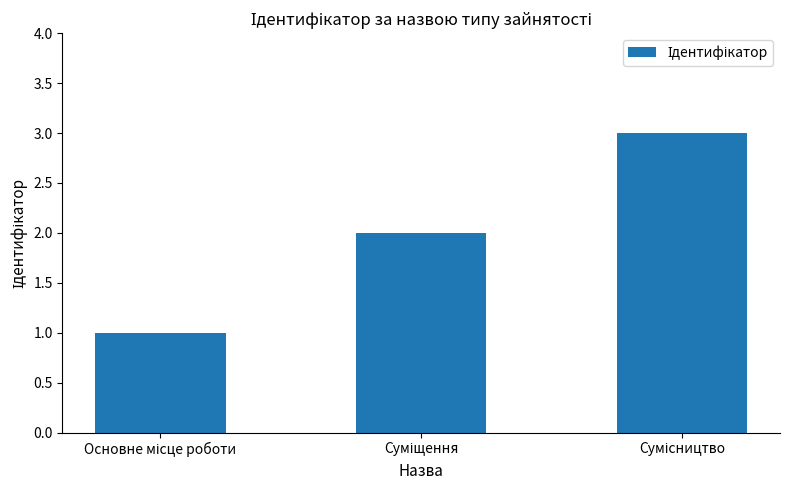

What is the sum of all values?

6